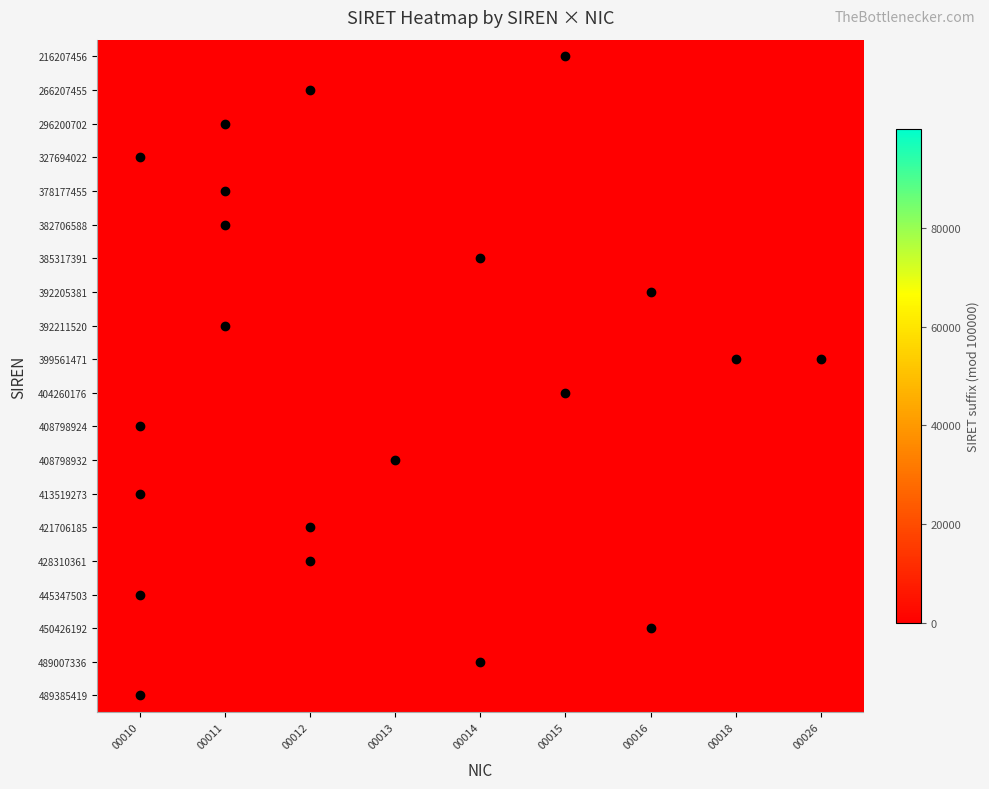

Rank the series at 00018 from lowest to highest value.

216207456, 266207455, 296200702, 327694022, 378177455, 382706588, 385317391, 392205381, 392211520, 404260176, 408798924, 408798932, 413519273, 421706185, 428310361, 445347503, 450426192, 489007336, 489385419, 399561471